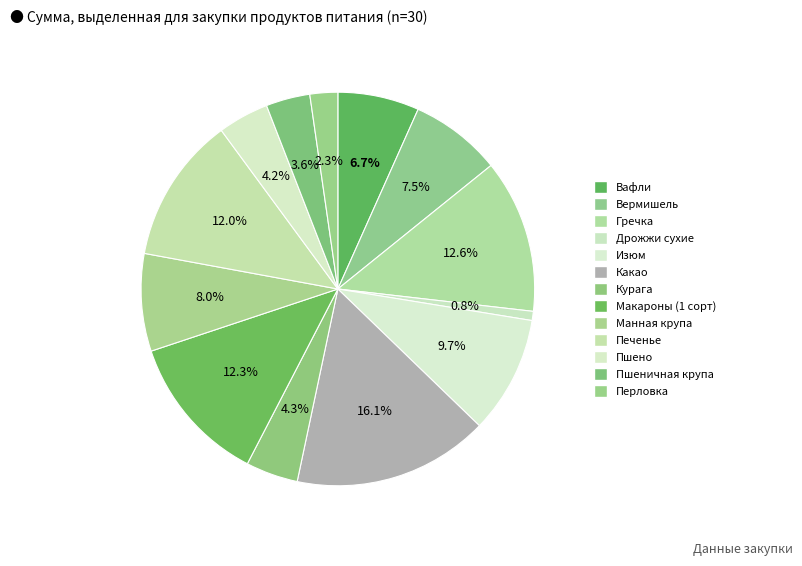

Is it true that Манная крупа is 8% of the pie?

True